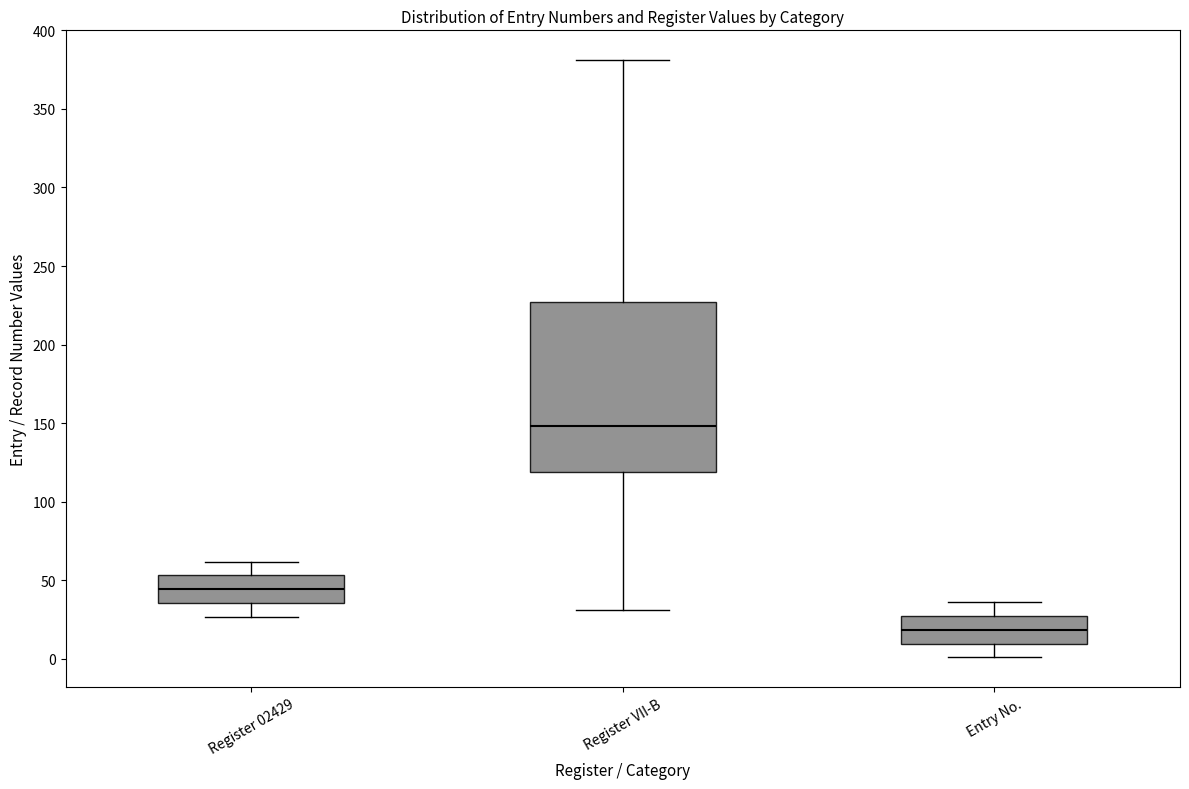

Where is the lower edge of the box for Register 02429 on the y-axis? The values are not printed on the chart, so give them approximately, as read against the axis.

35